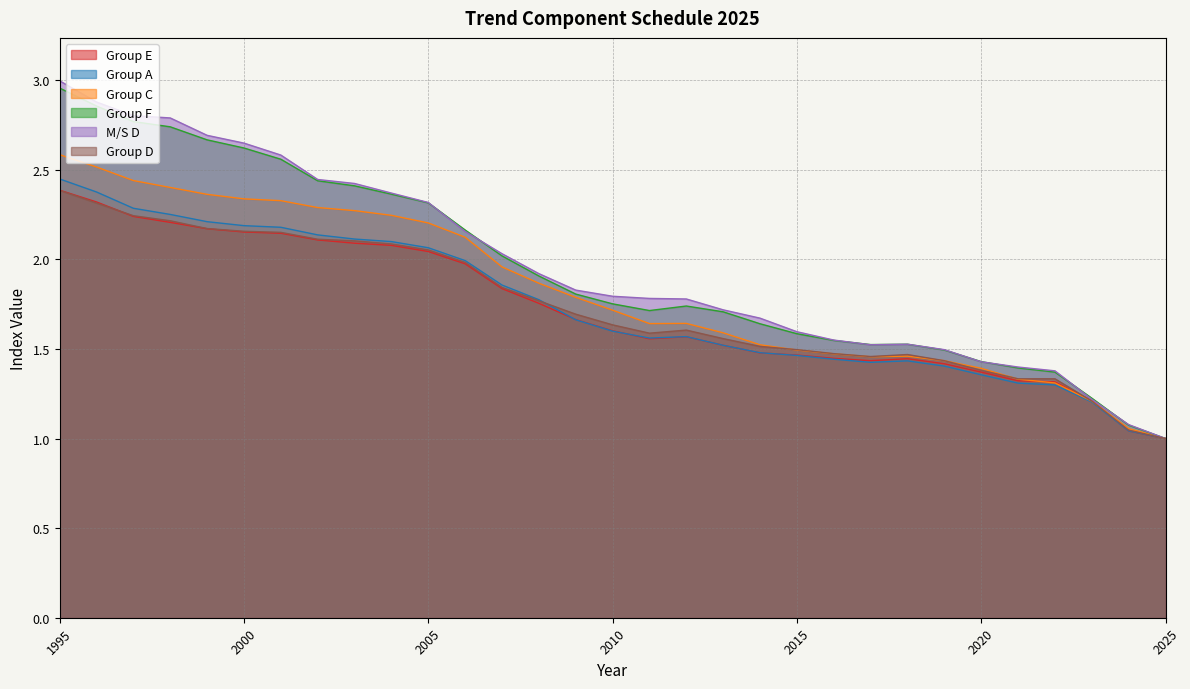

What is the sum of all Group C values?

56.4